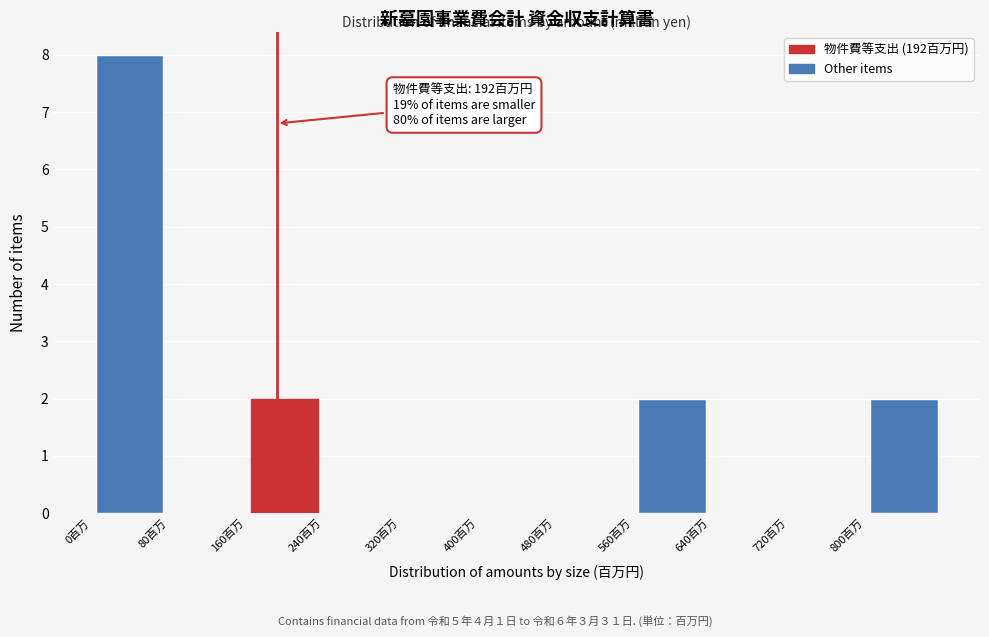

Which range on the x-axis has the tallest bar?

0 to 80